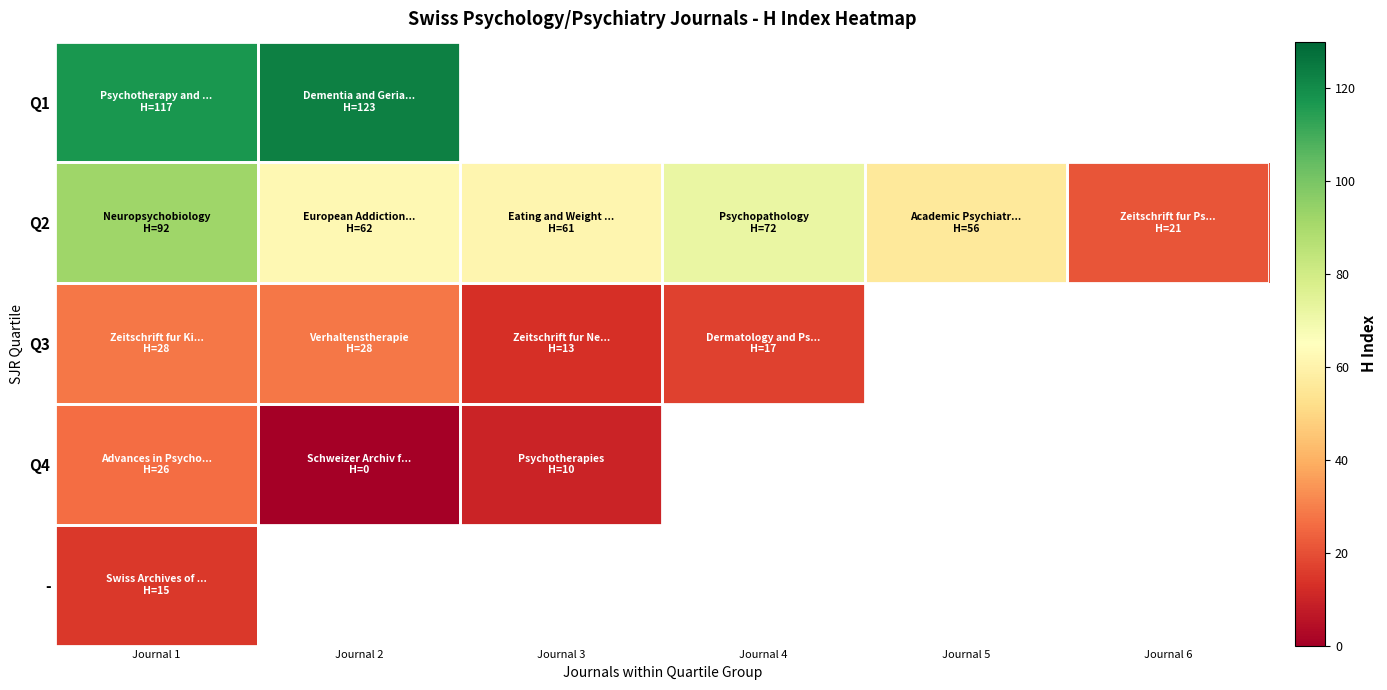

Which has a higher value, Journal 6 or Journal 5?

Journal 5